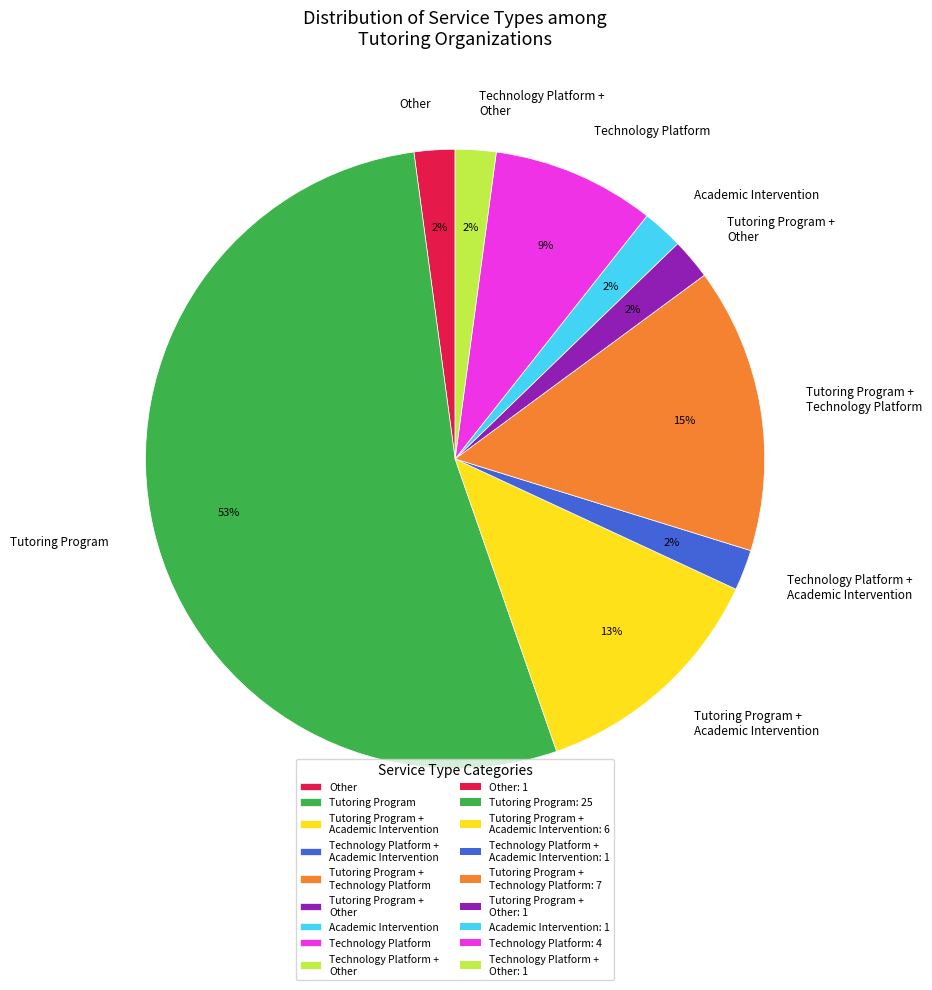

The Other slice represents 12% of the pie. True or false?

False